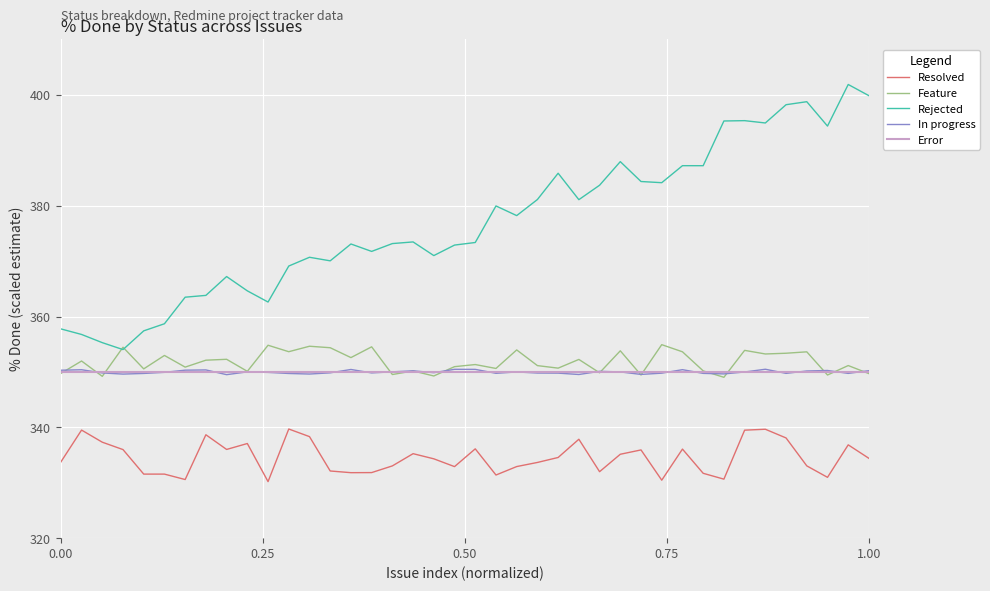

Which series has the widest spread of values?

Rejected